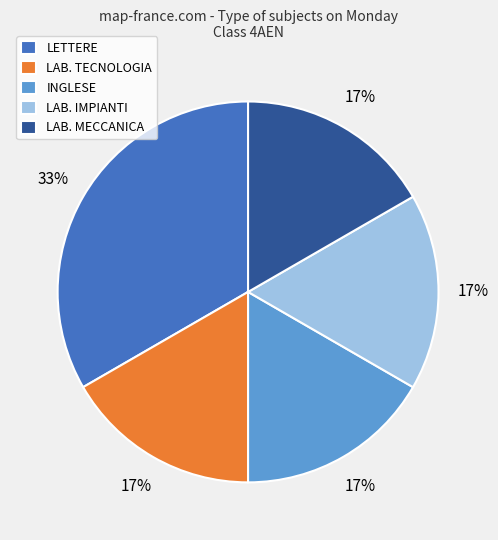

To the nearest percent, what portion does LAB. MECCANICA represent?

17%